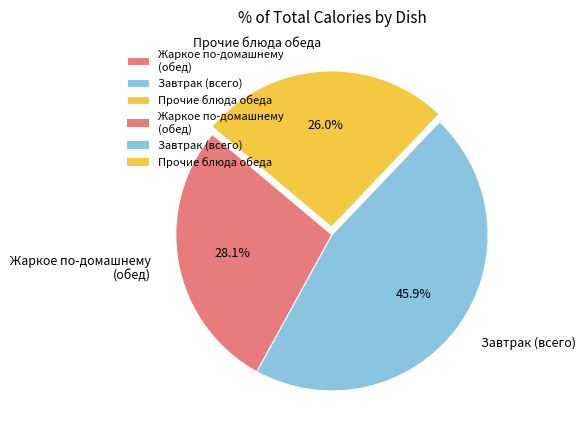

What is the smallest slice in the pie chart?

Прочие блюда обеда